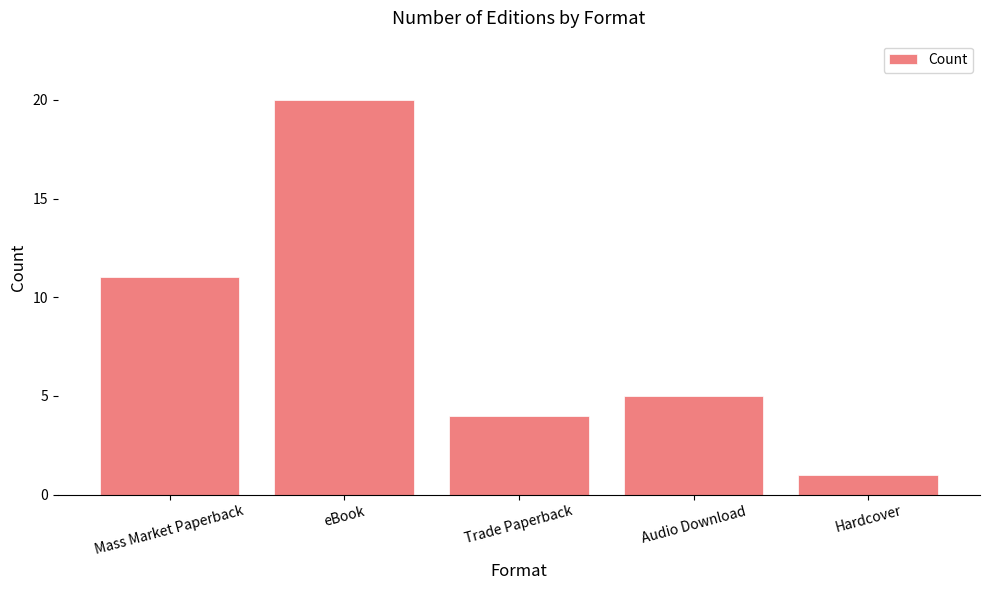

What is the change in value from eBook to Trade Paperback?

-16